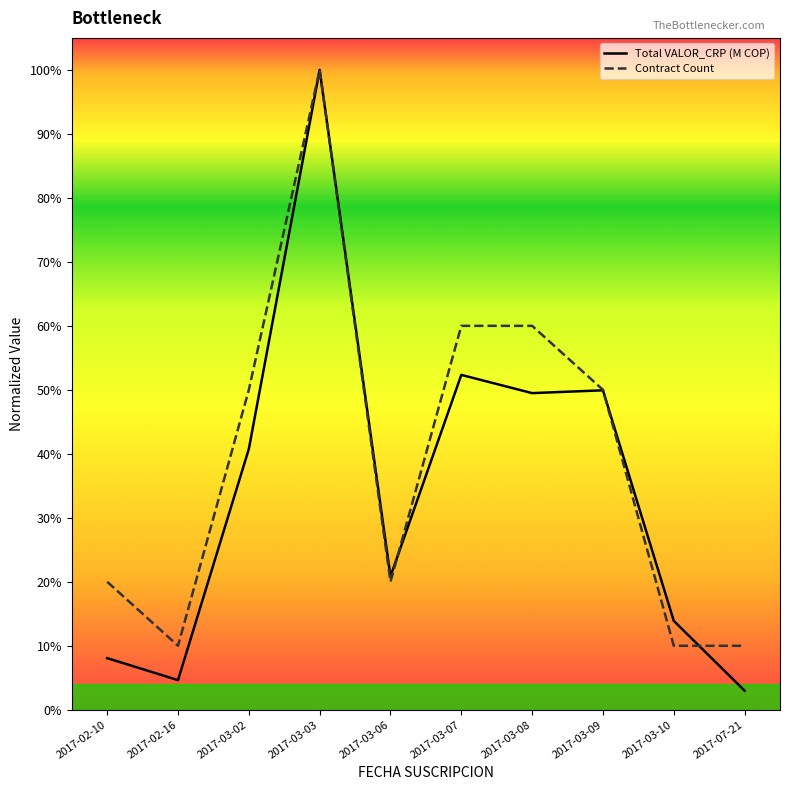

What is the label of the 1st point from the right?

2017-07-21